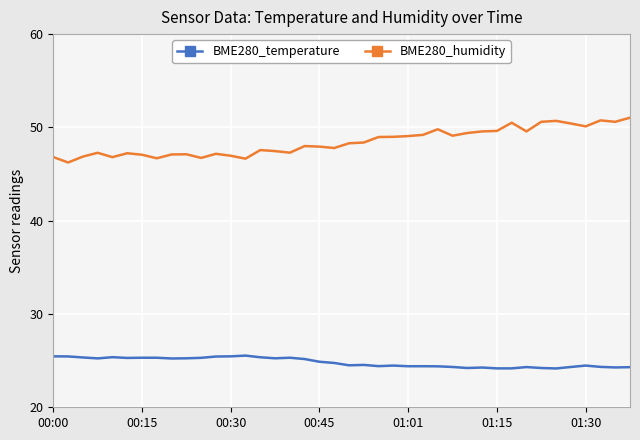

True or false: BME280_temperature and BME280_humidity cross at least once.

False